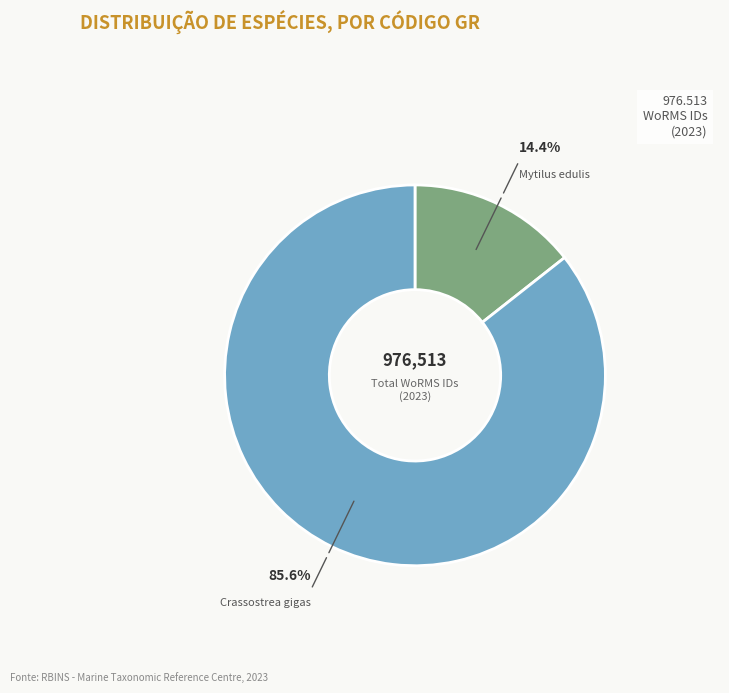

Does any single category account for the majority?

Yes